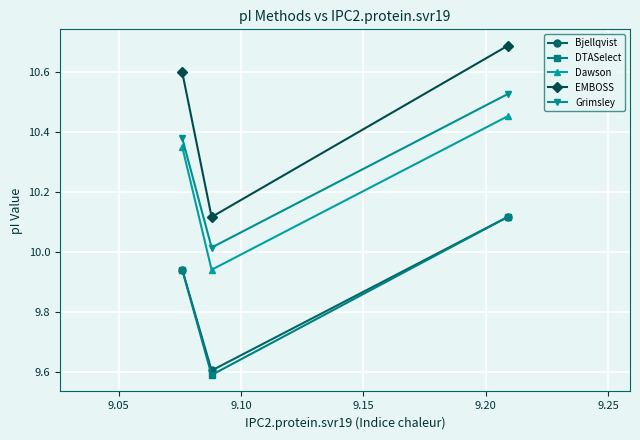

Which series has the widest spread of values?

EMBOSS